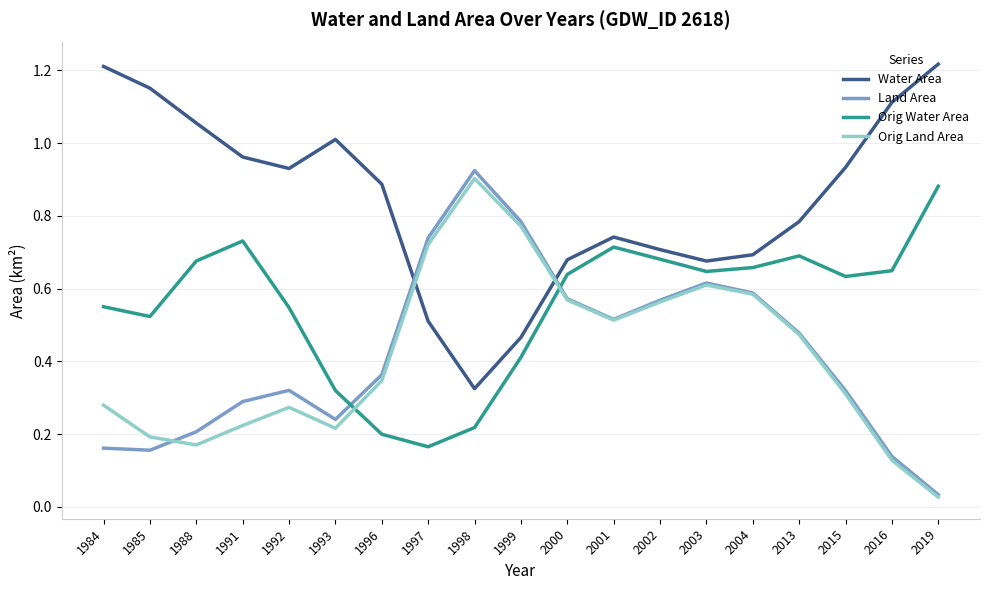

What are all the series names shown in the legend?

Water Area, Land Area, Orig Water Area, Orig Land Area